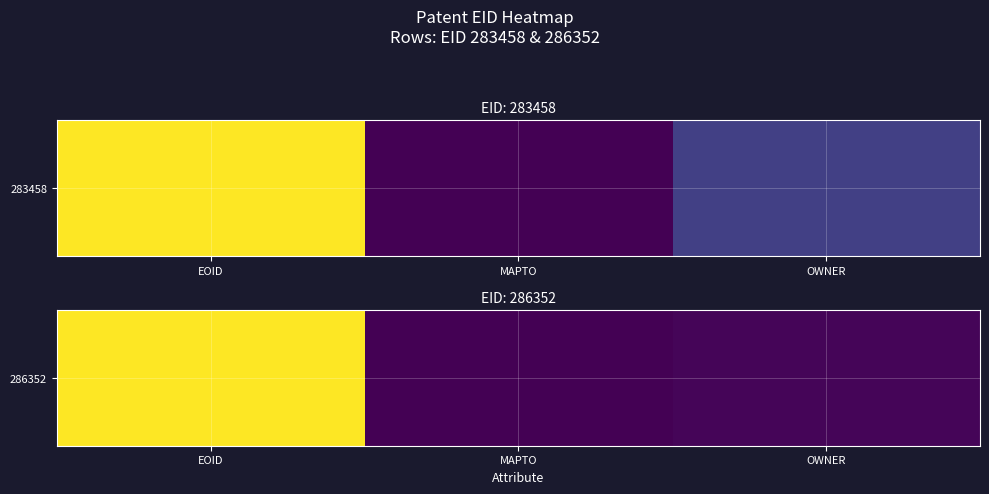

Rank the categories by value from highest to lowest.

EOID, OWNER, MAPTO